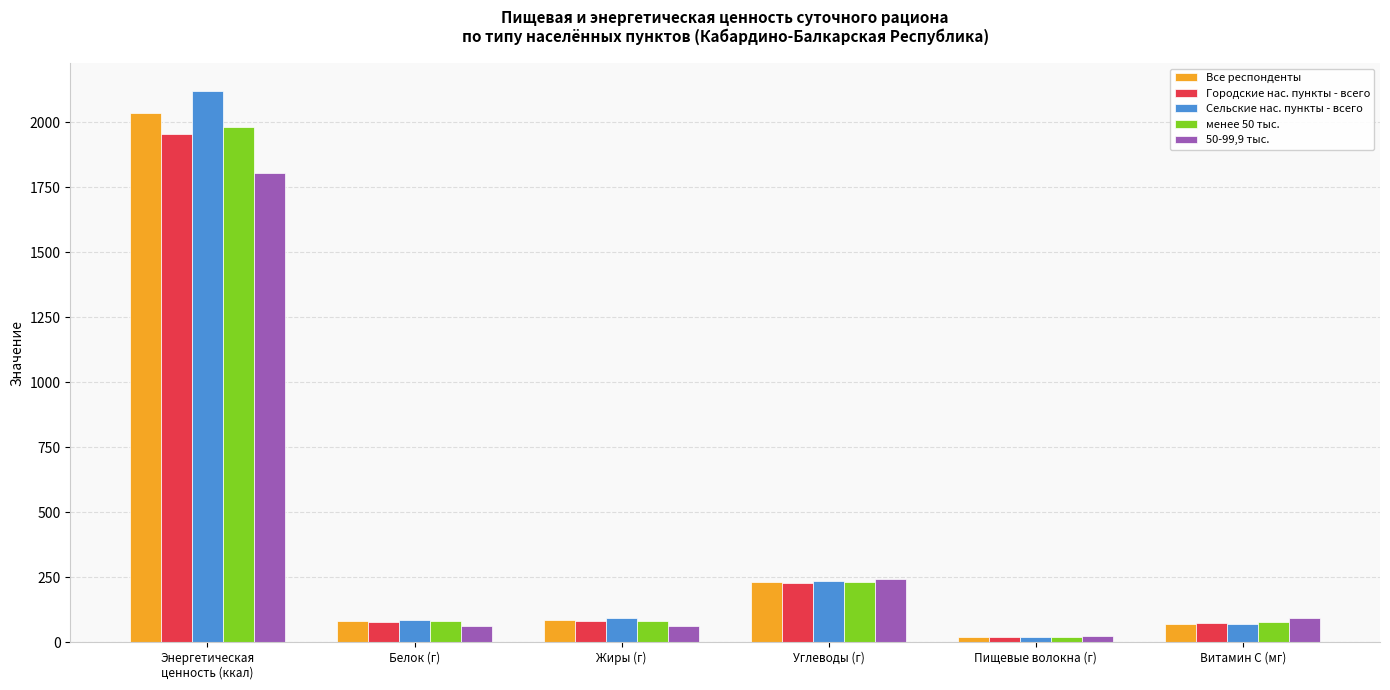

How many bars are there in each group?

5